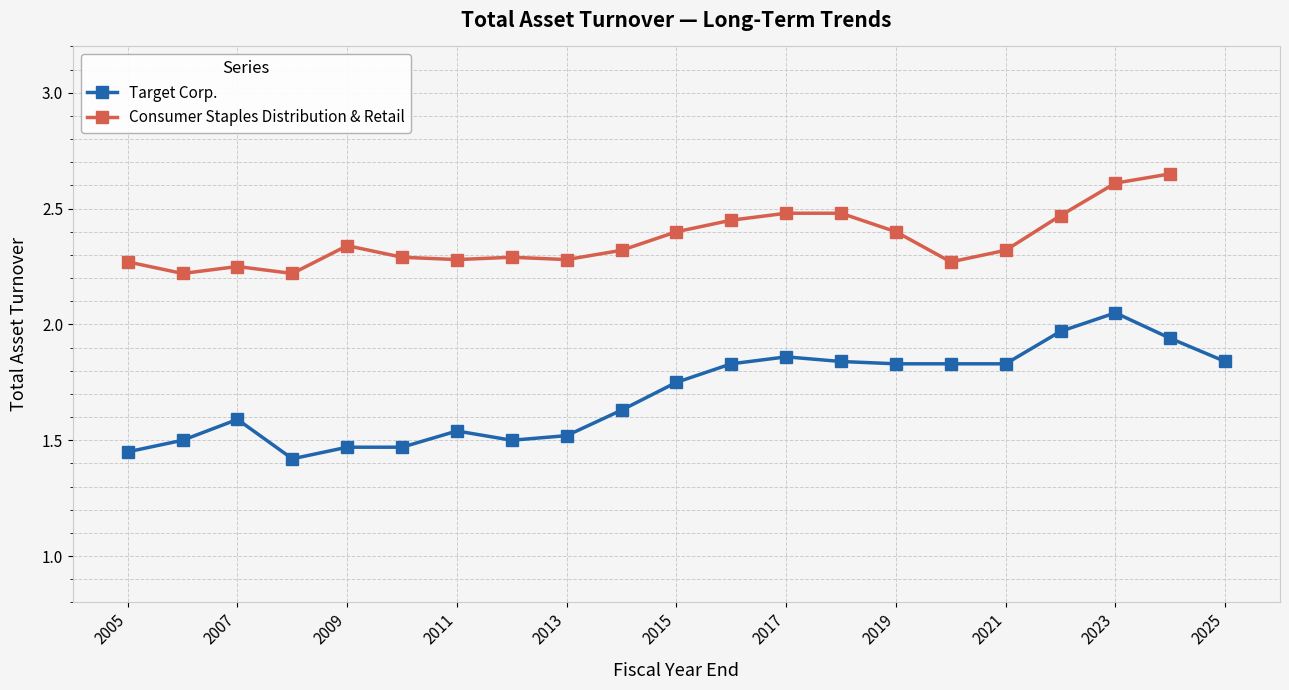

True or false: Target Corp. has more than 0 points higher than both neighbors.

True